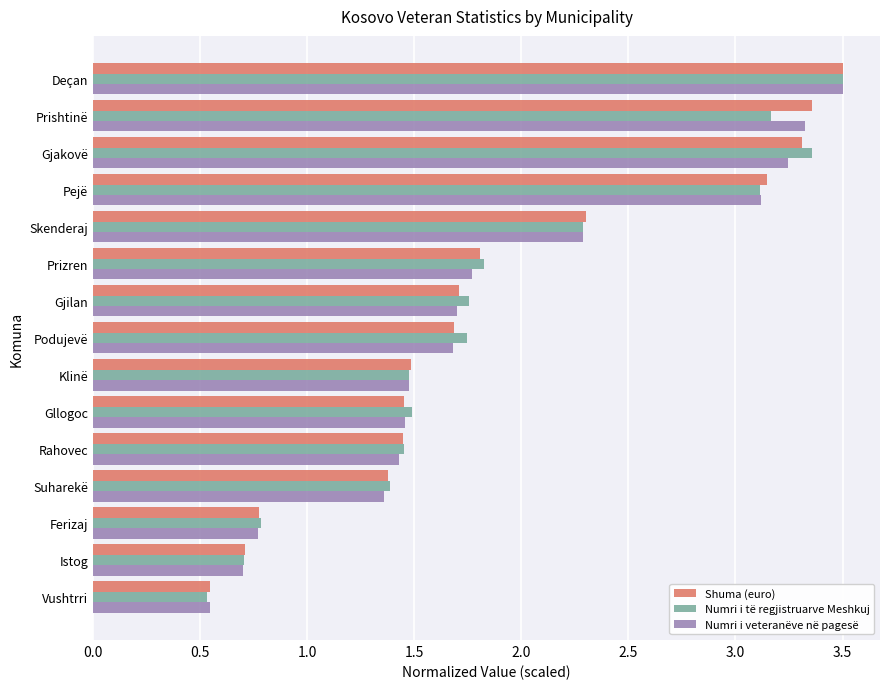

Which series has the widest spread of values?

Numri i të regjistruarve Meshkuj